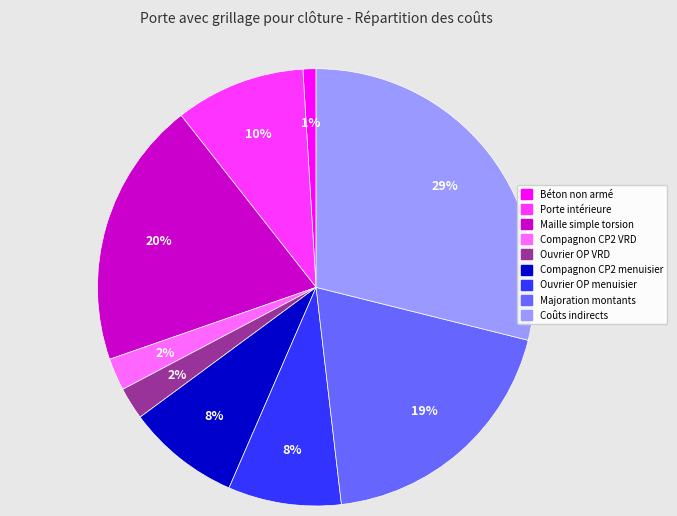

What percentage is the Majoration montants slice, to the nearest percent?

19%